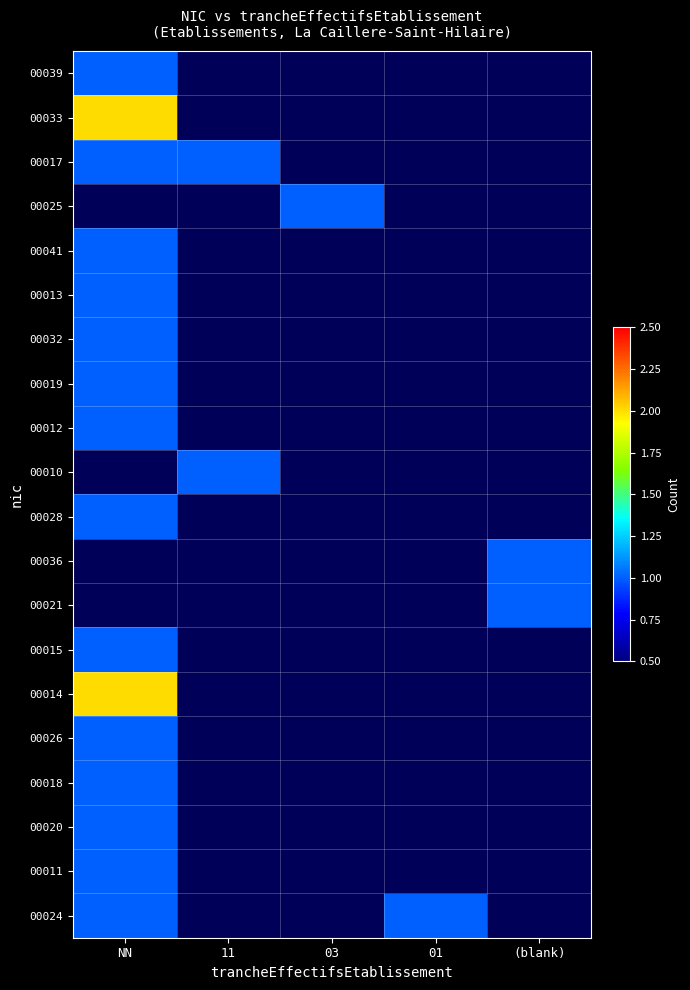

At how many categories does at least one series exceed 1?

1